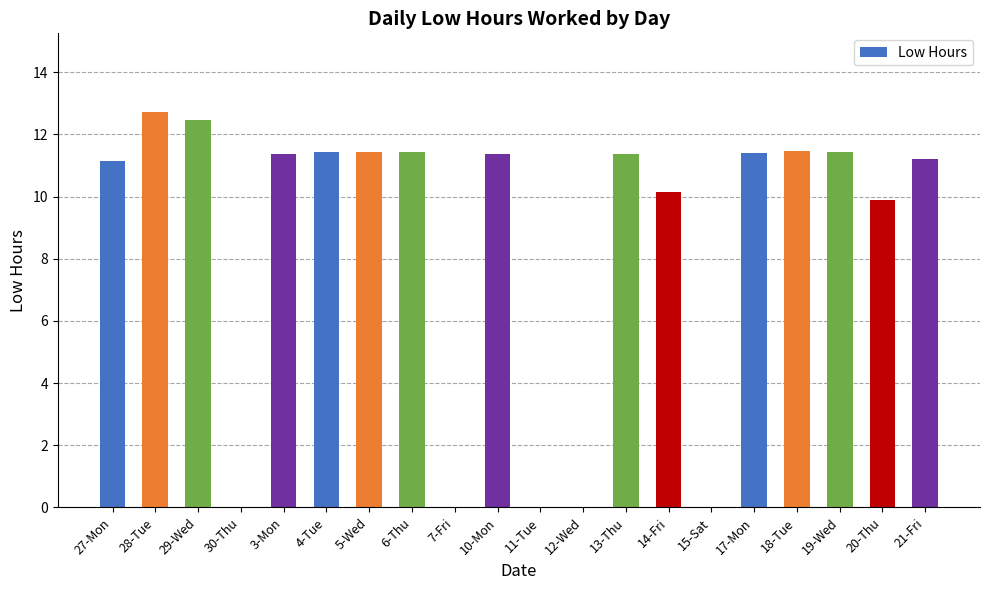

Approximately how many times larger is the value at 4-Tue compared to 27-Mon?

1.0